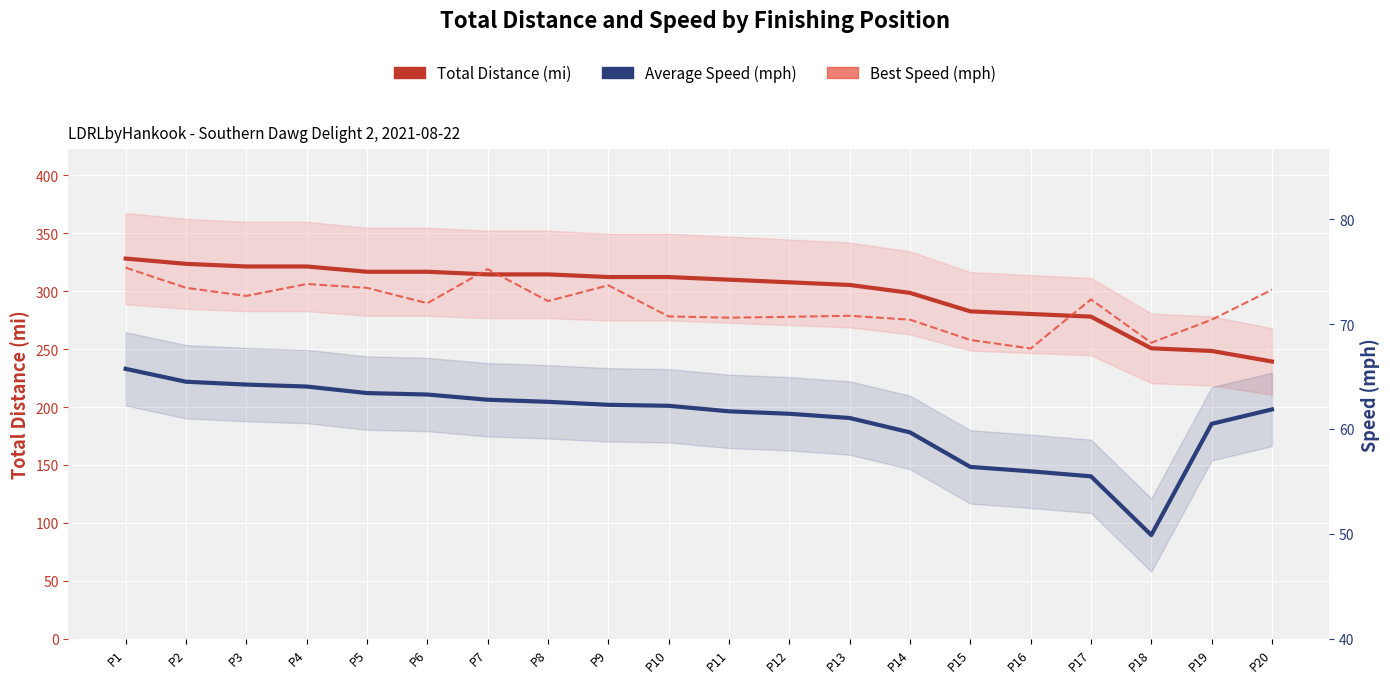

How many data points does each series have?

20